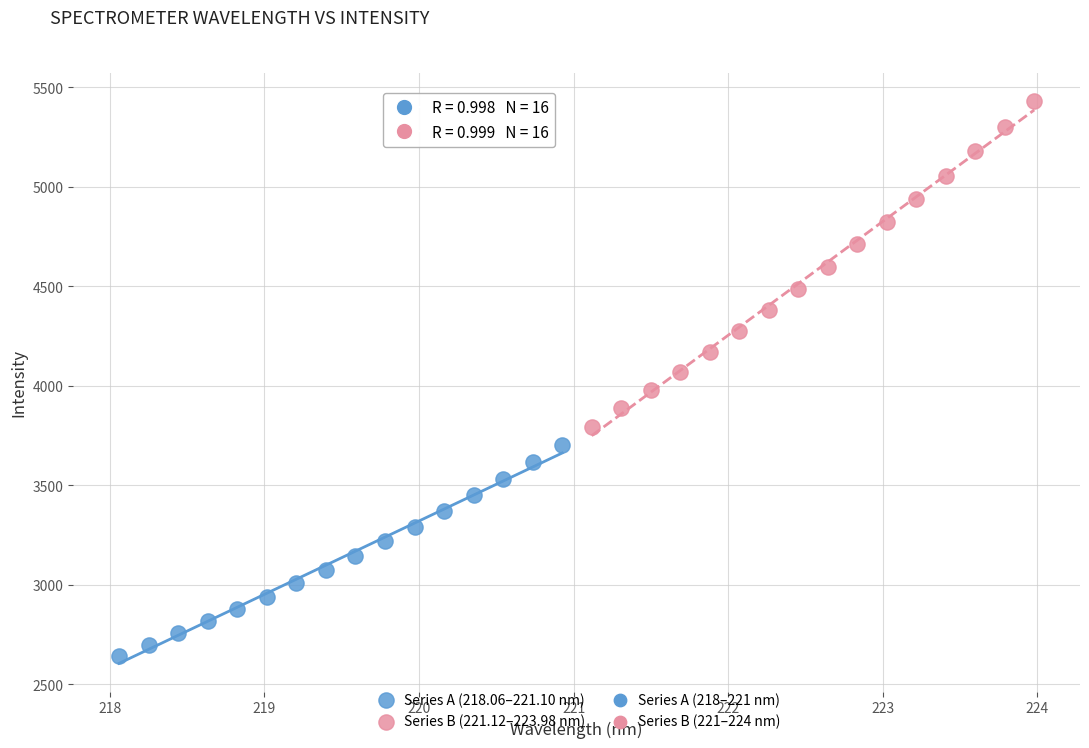

Which series has the largest Y range (max minus min)?

Series B (221.12–223.98 nm)